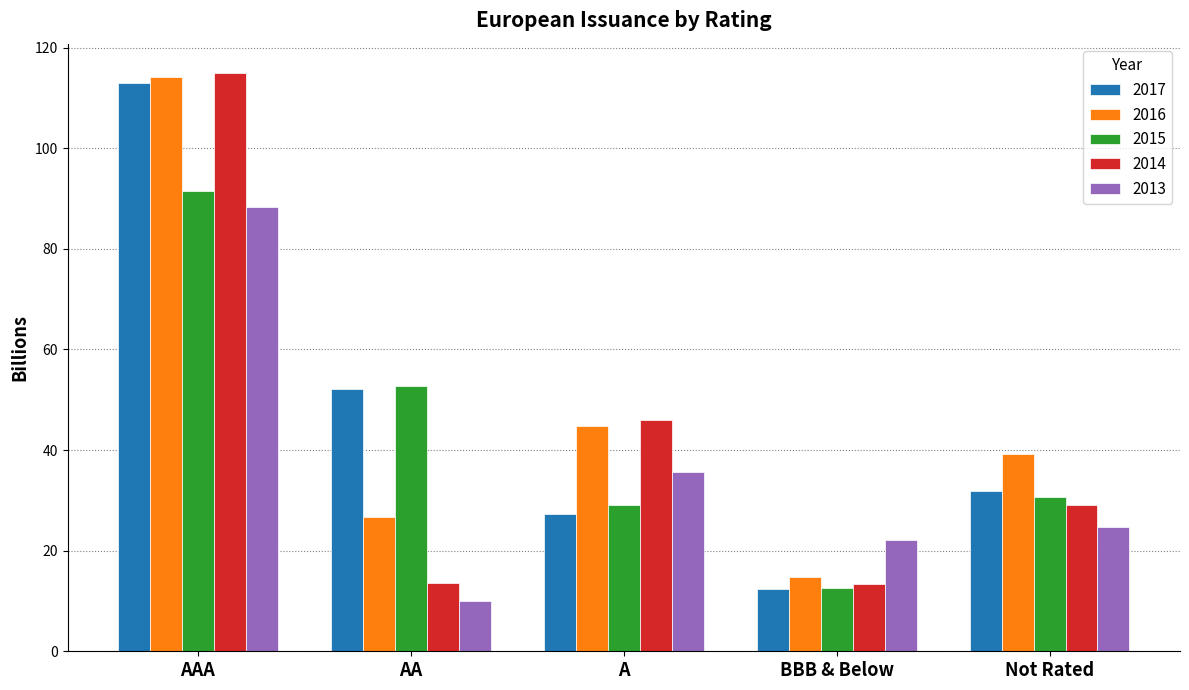

Which series has the largest range (max minus min)?

2014